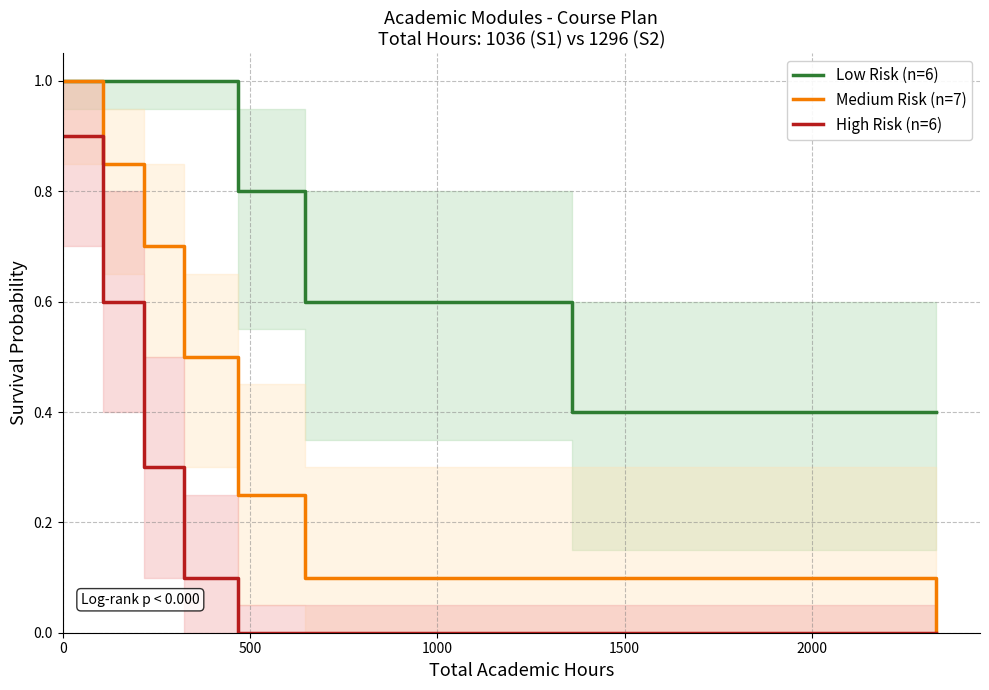

Rank the series at 7 from highest to lowest value.

Low Risk (n=6), Medium Risk (n=7), High Risk (n=6)